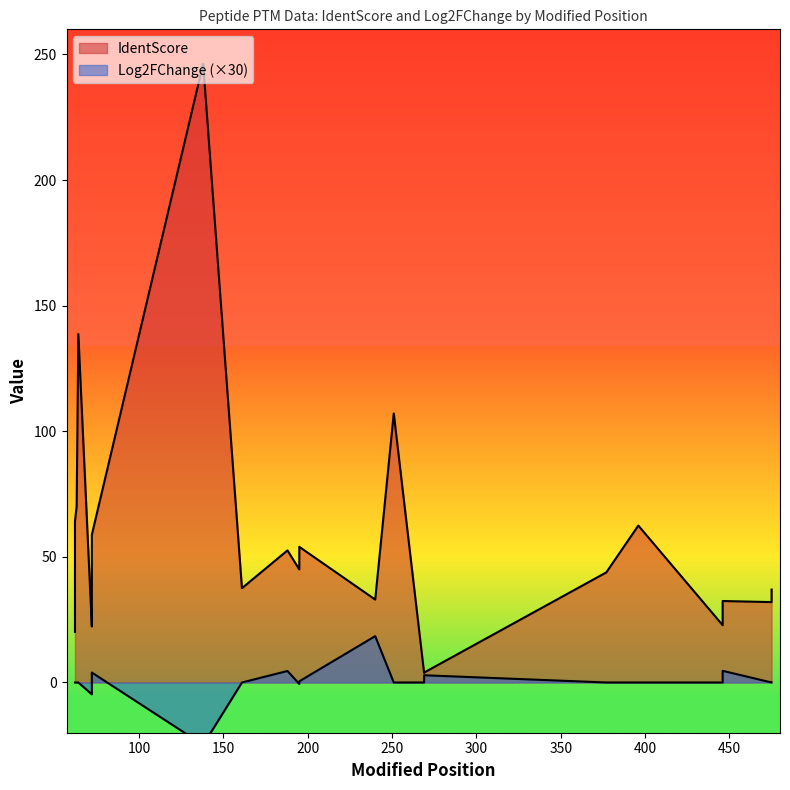

Is it true that IdentScore equals 53.5 at 62?

False